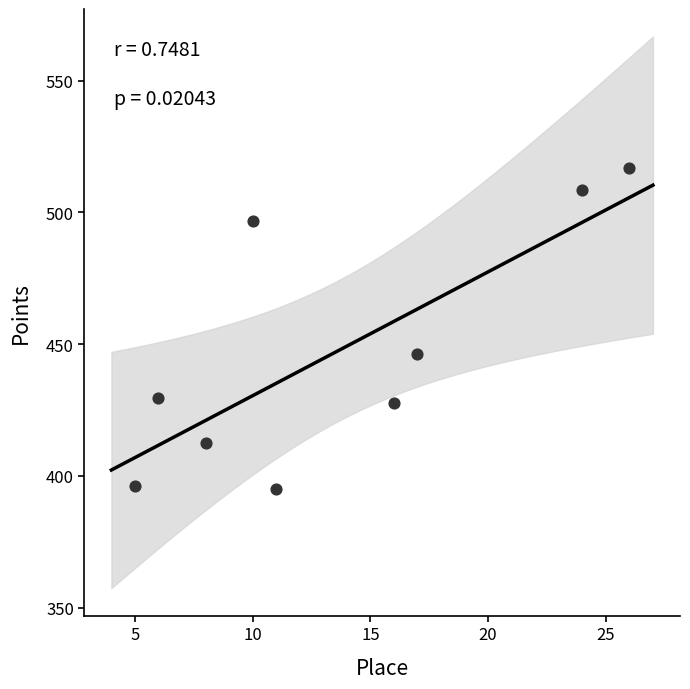

What Y value in the scatter plot is closest to 455?

446.2